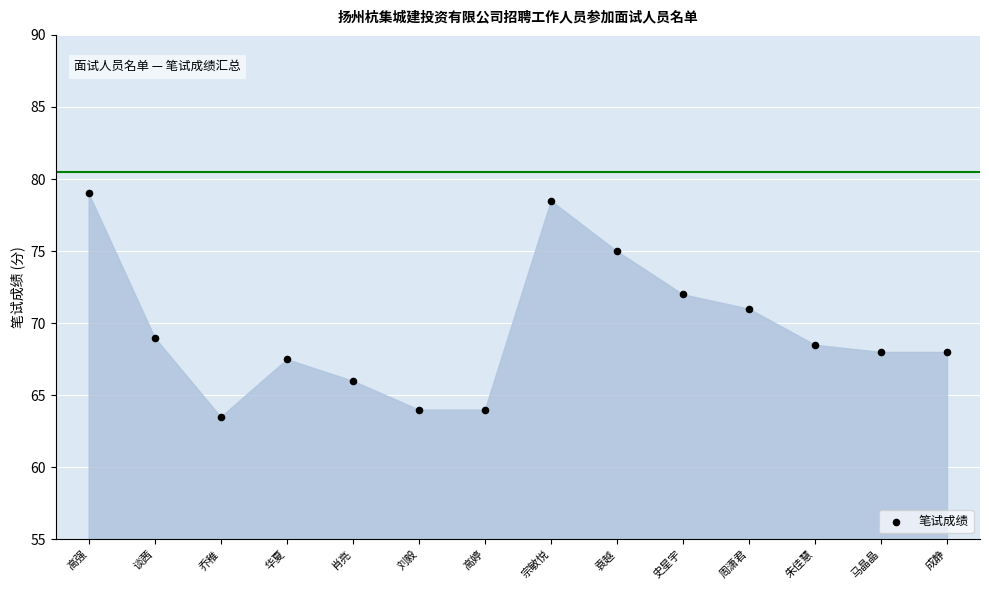

Count the number of points in this scatter plot.

14